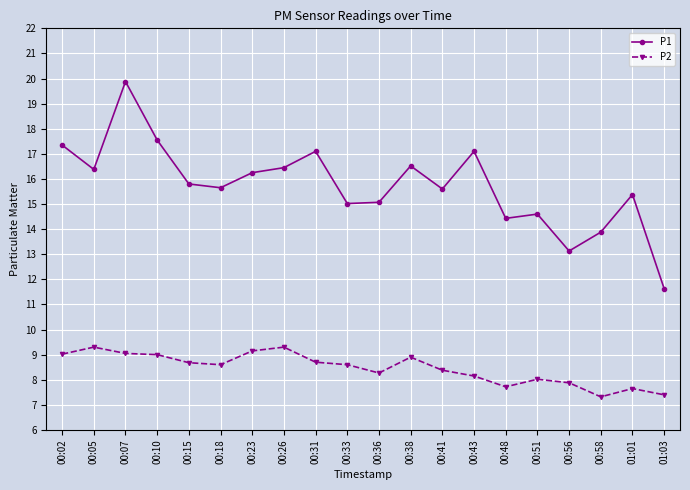

Rank the series by their maximum value, from lowest to highest.

P2, P1